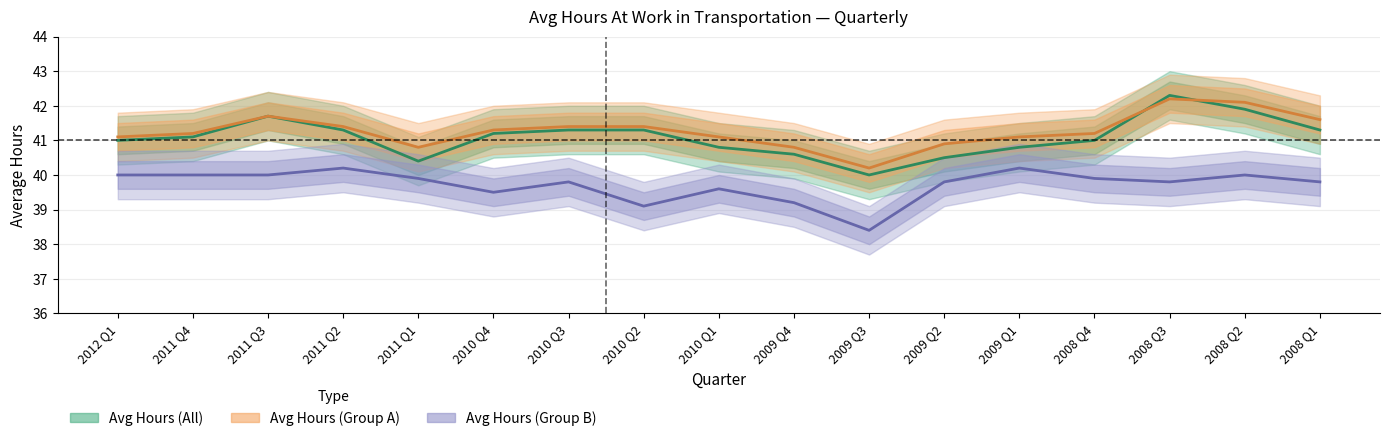

True or false: Avg Hours (Group B) and Avg Hours (All) intersect in this chart.

False